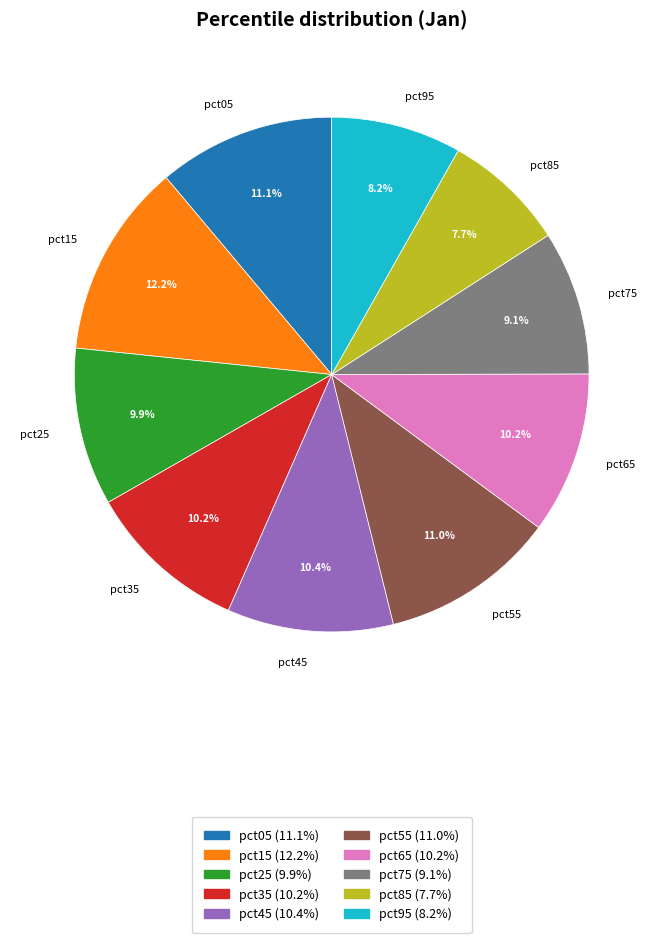

Between pct65 and pct05, which is larger?

pct05